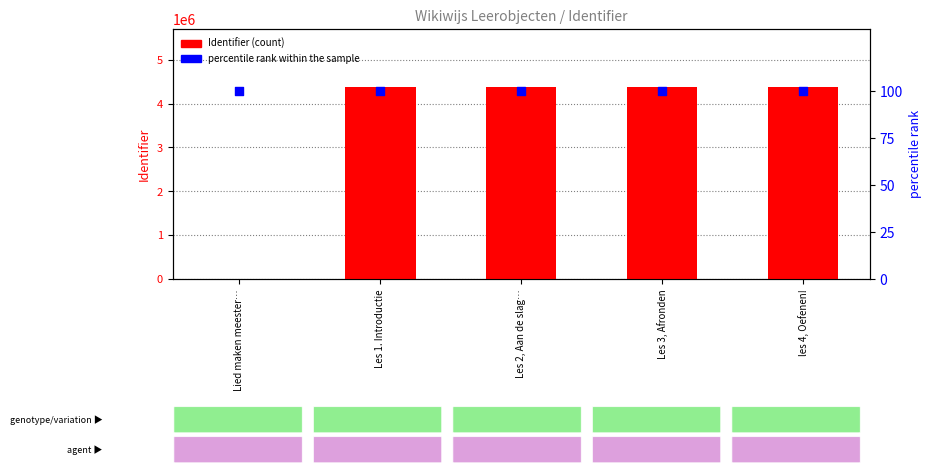

What is the total value across all series at Les 2, Aan de slag…?

4386372